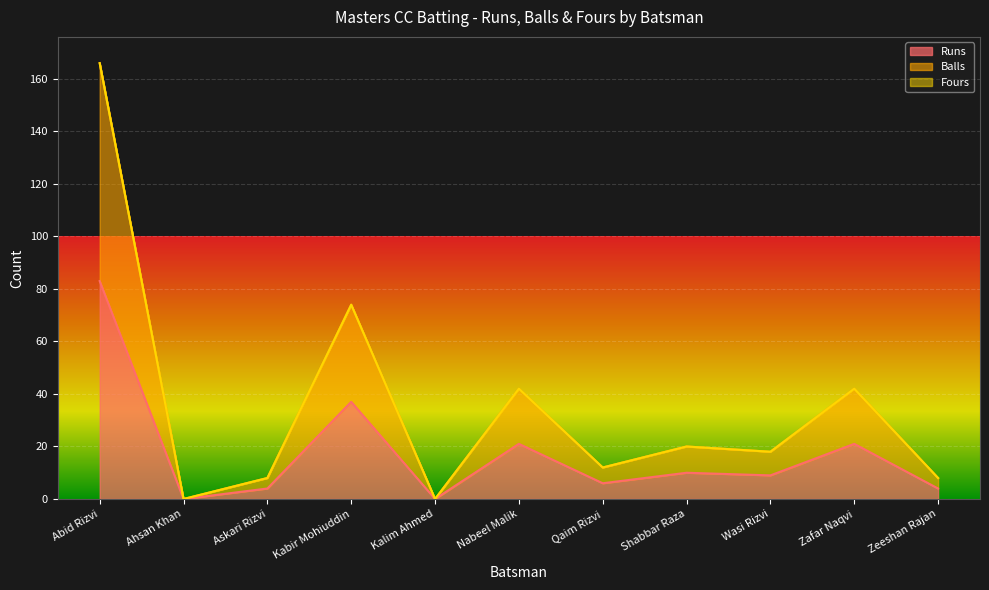

What is the difference between the second highest and minimum values in the Balls series?

74